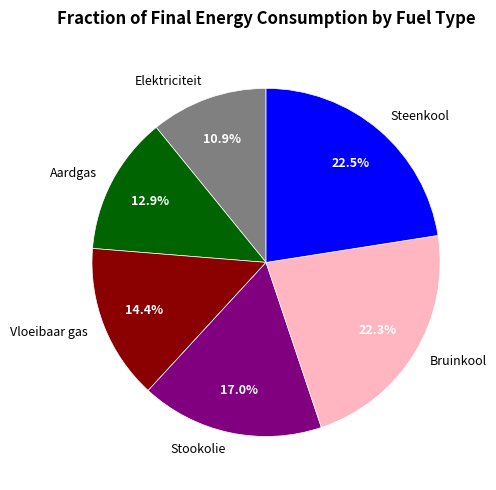

How many slices are in this pie chart?

6